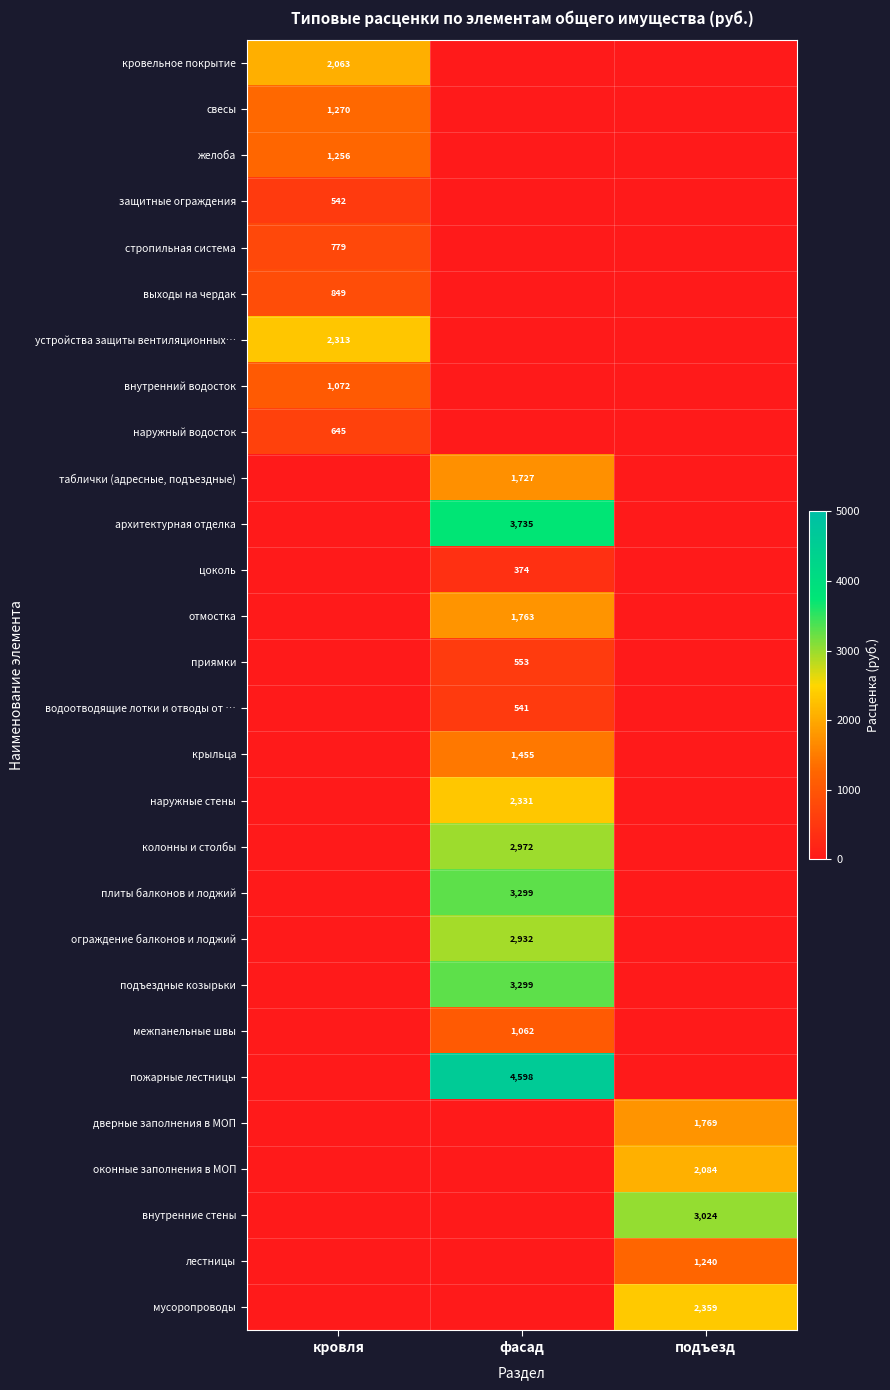

The value of защитные ограждения at кровля is 249. True or false?

False